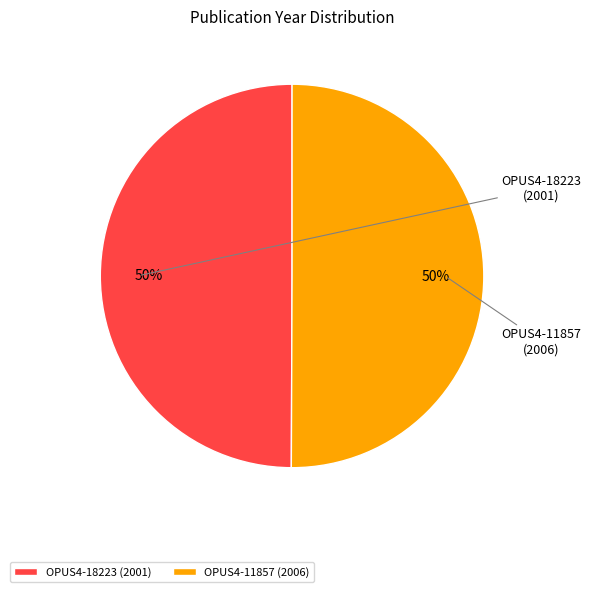

Combined, do OPUS4-11857 (2006) and OPUS4-18223 (2001) account for over 50%?

Yes